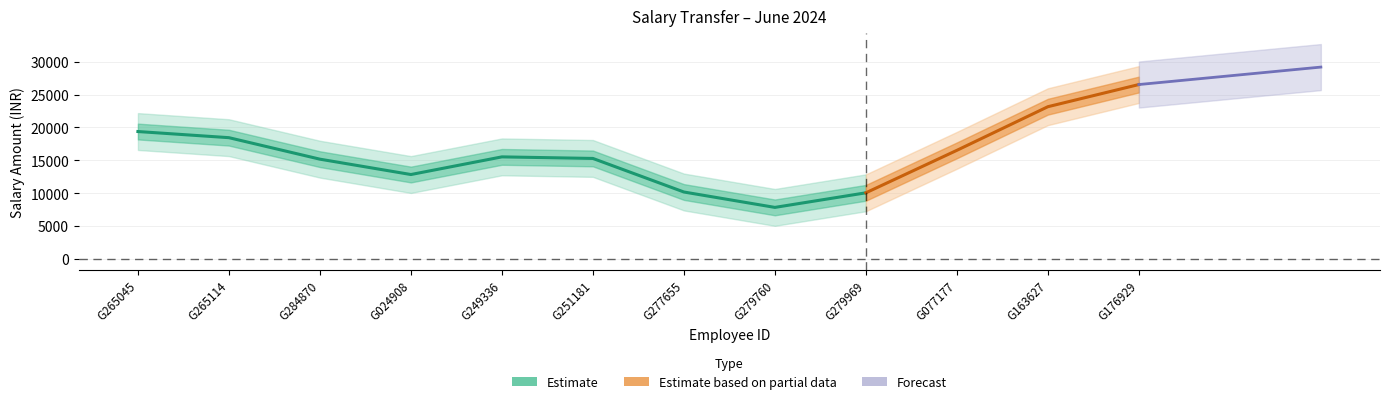

Does the chart have visible grid lines?

Yes